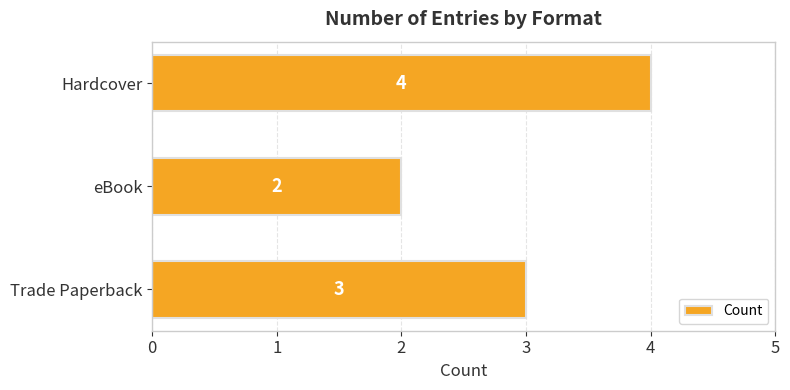

What is the average value?

3